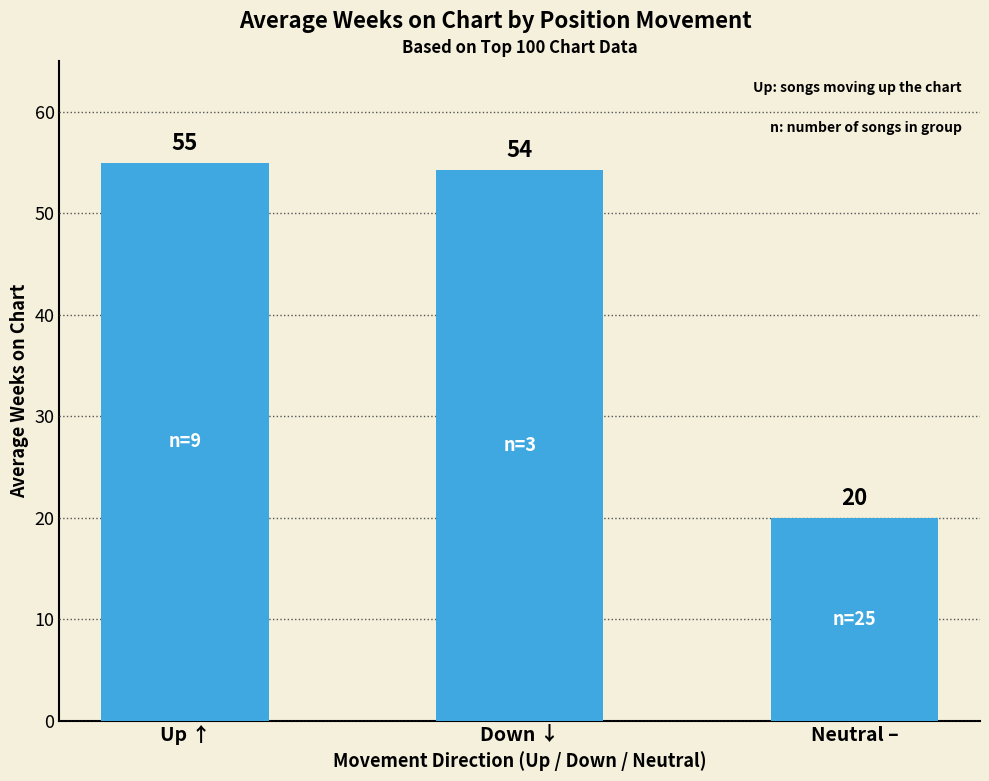

True or false: the data shows 54.3 at Down ↓.

True